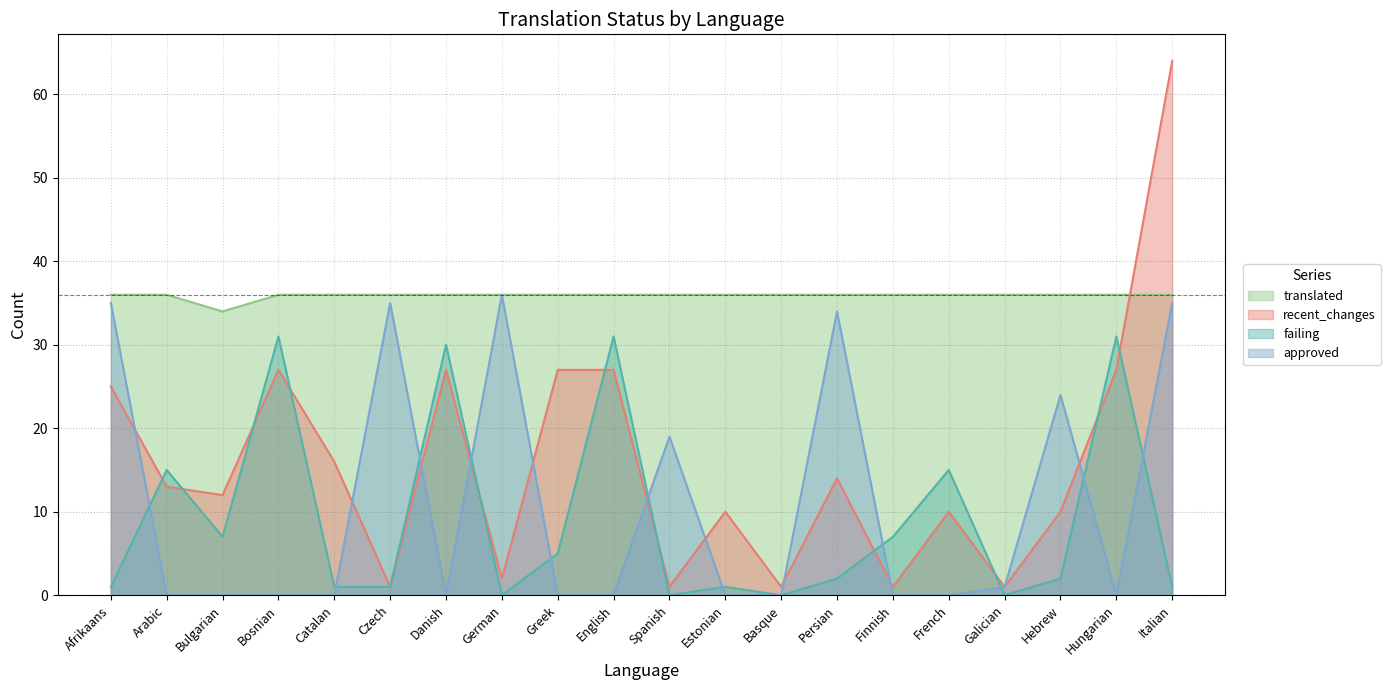

What is the value of the failing point at the 9th from the left?

5